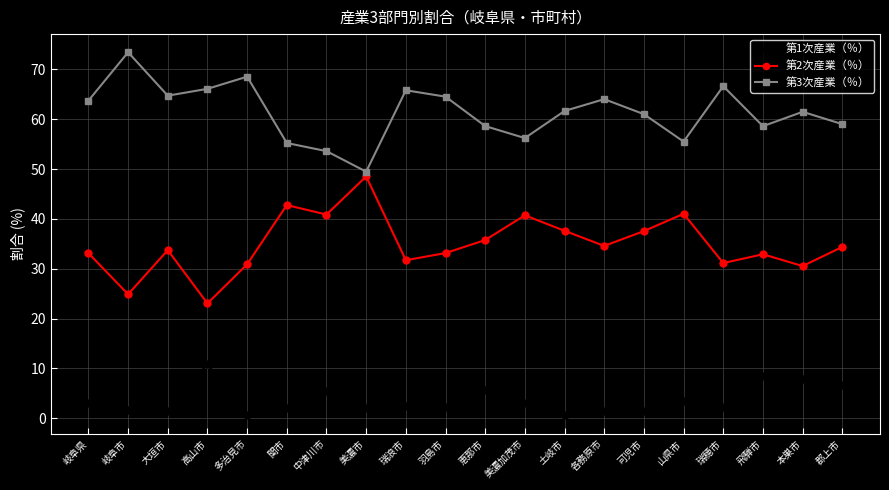

How many lines are shown in the chart?

3